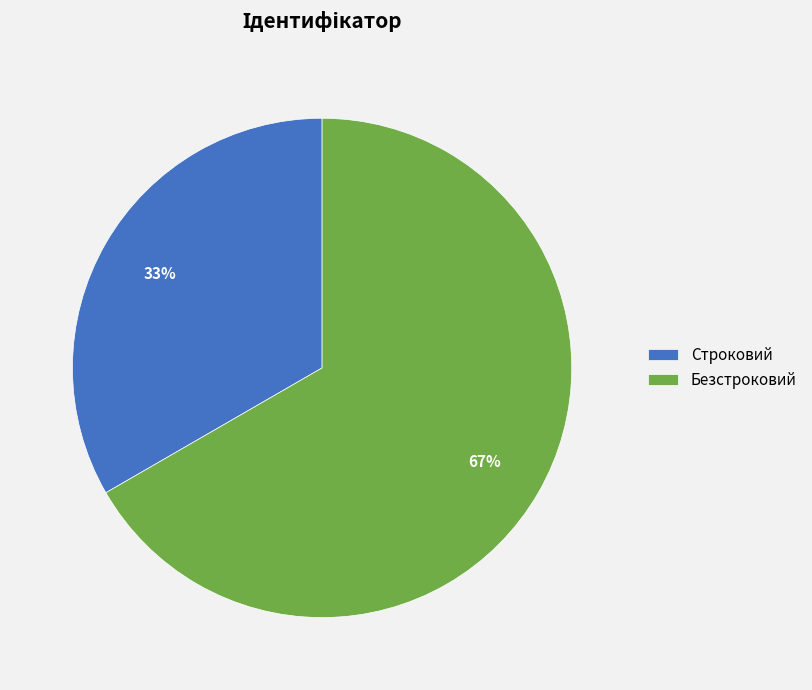

True or false: Безстроковий accounts for 77% of the total.

False